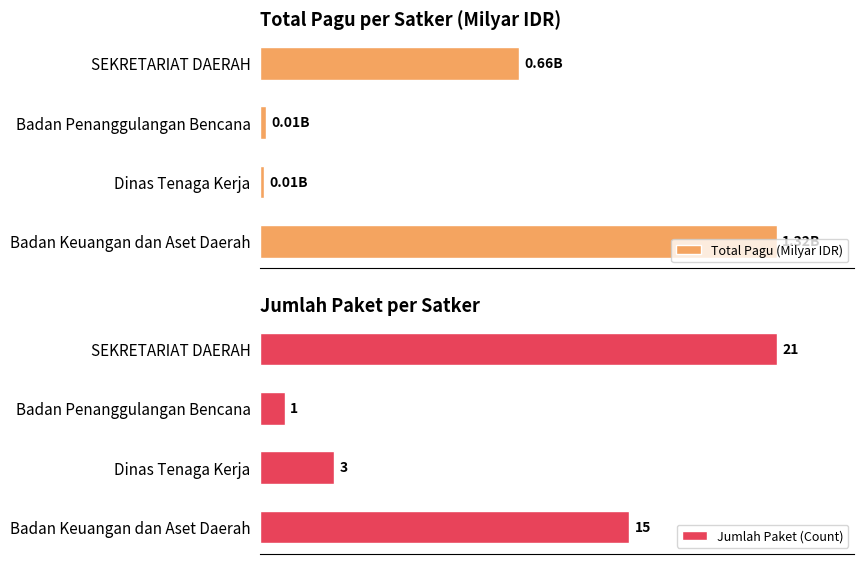

List the labels in order of Jumlah Paket (Count) value, largest first.

SEKRETARIAT DAERAH, Badan Keuangan dan Aset Daerah, Dinas Tenaga Kerja, Badan Penanggulangan Bencana